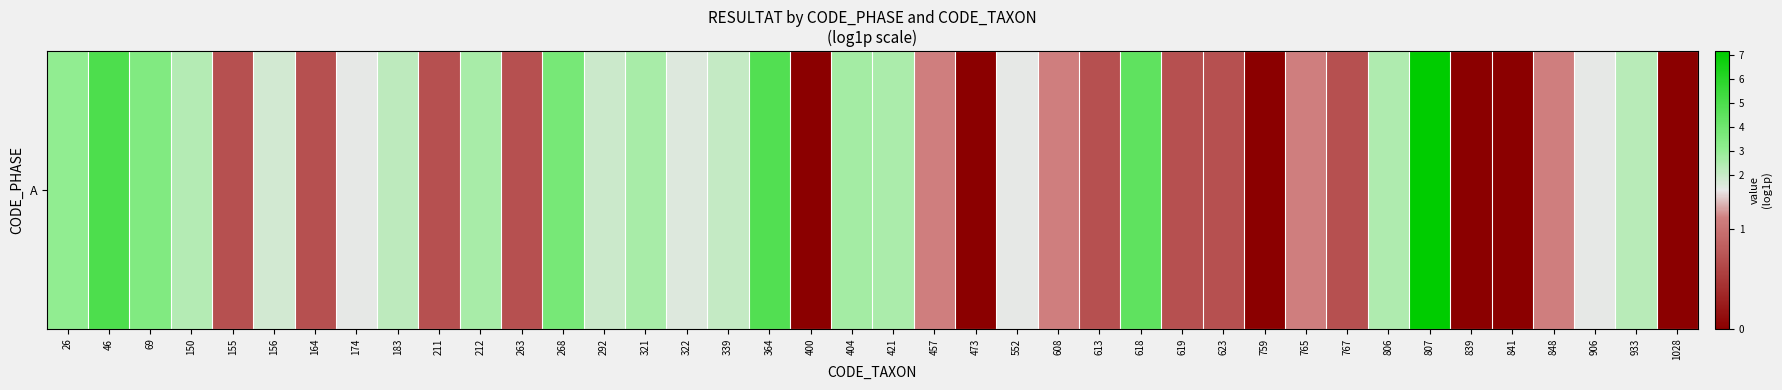

What is the change in value from 211 to 421?

+1.9